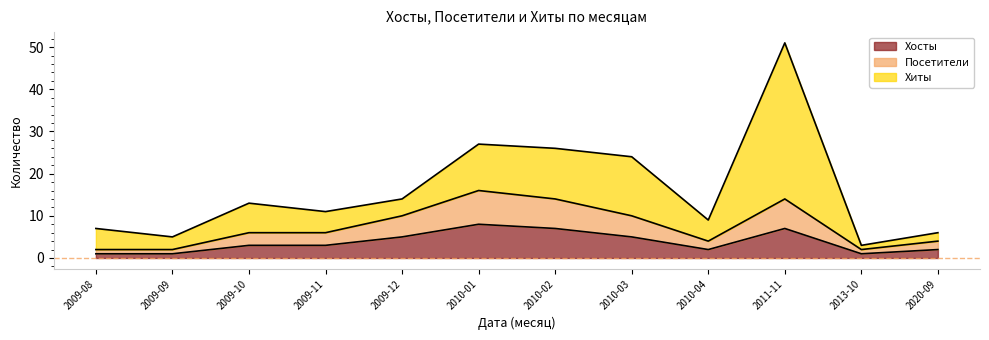

True or false: Посетители has more than 1 interior local peaks.

True